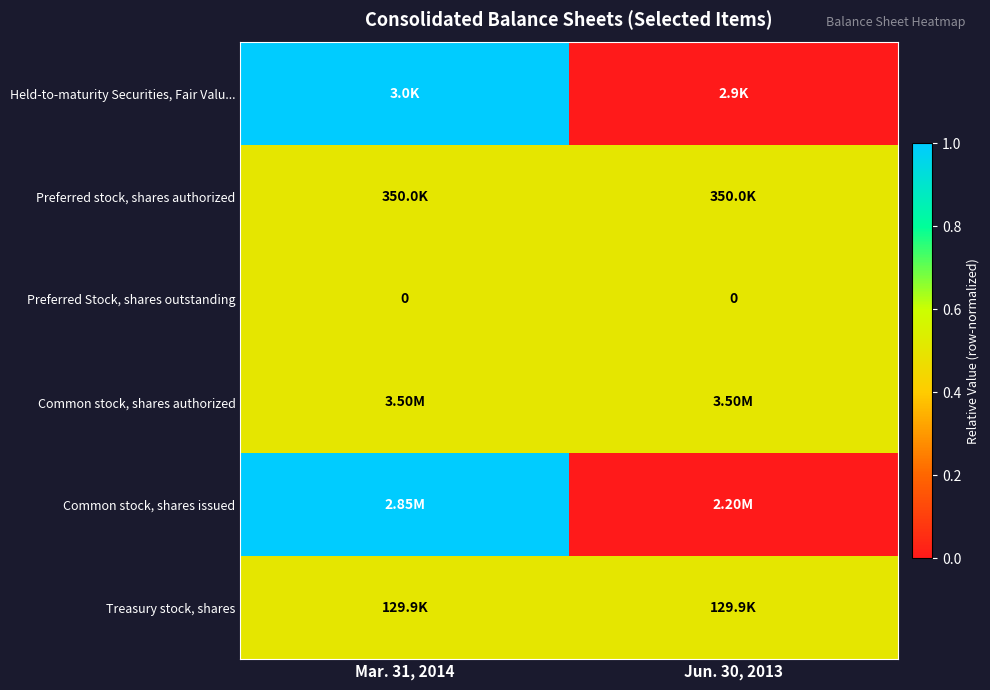

What value does the Preferred stock, shares authorized series have at Jun. 30, 2013?

0.5